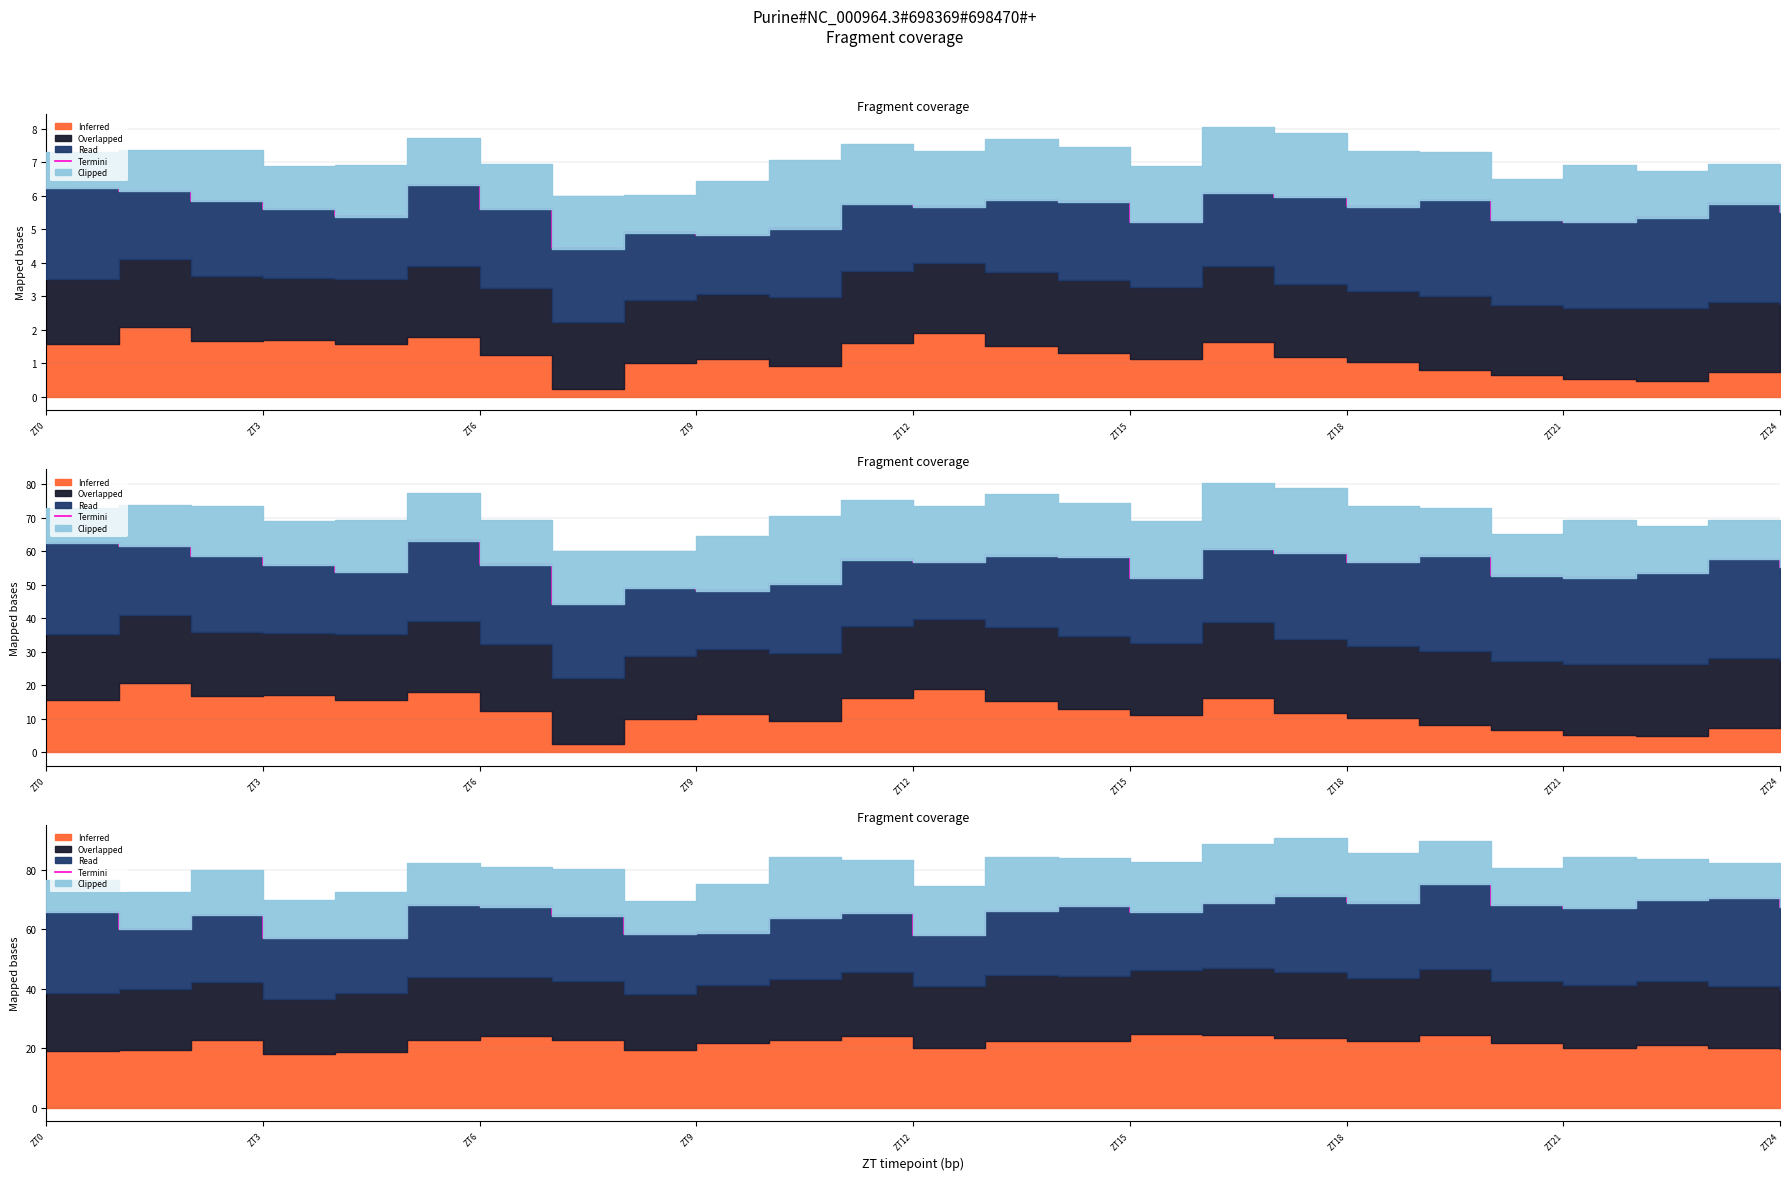

What is the ratio of the value at 23 to the value at 21?

1.1